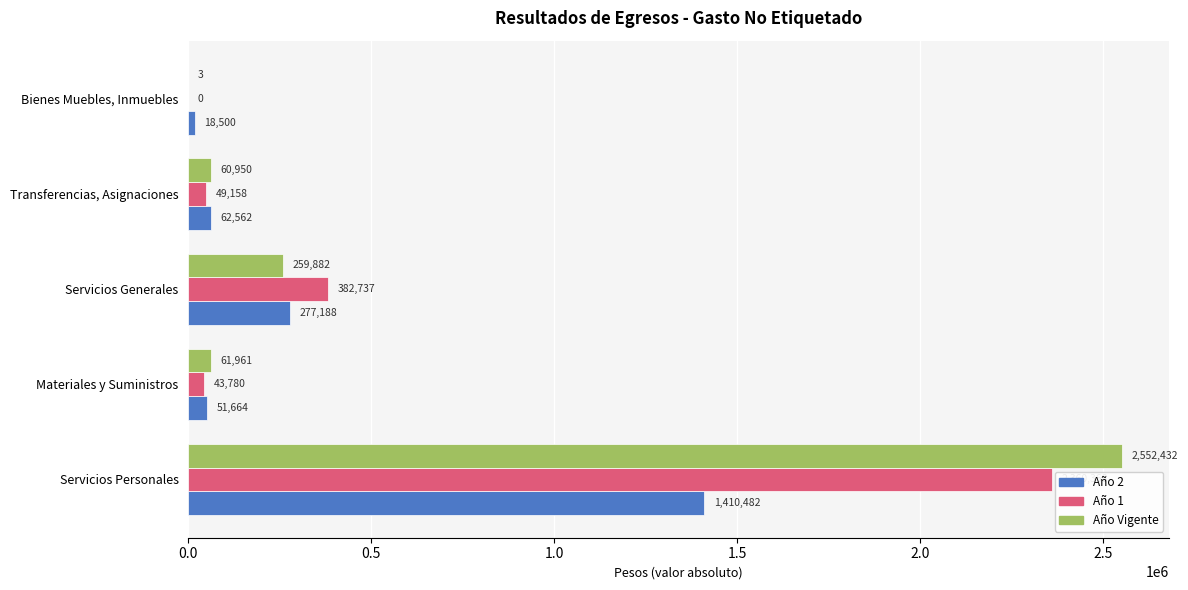

Which category has the highest value in the Año 1 series?

Servicios Personales